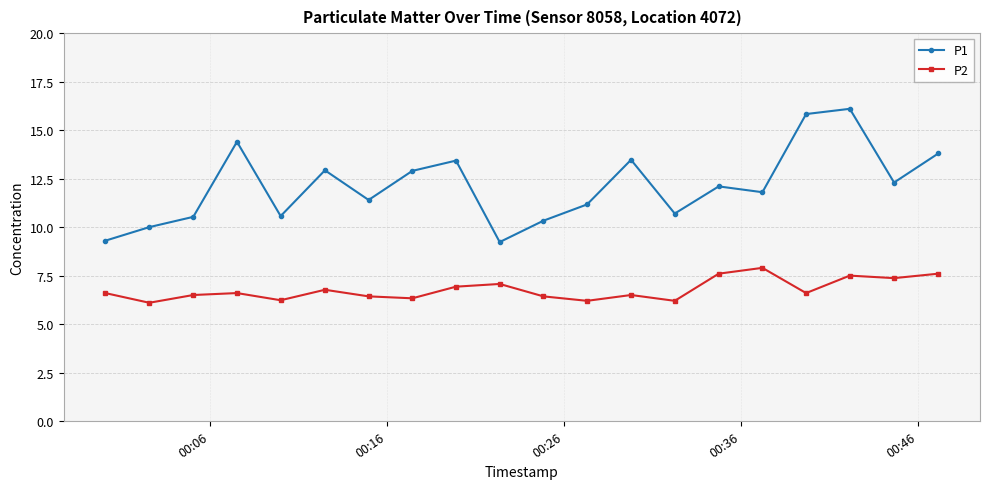

True or false: P2 has more than 0 points higher than both neighbors.

True